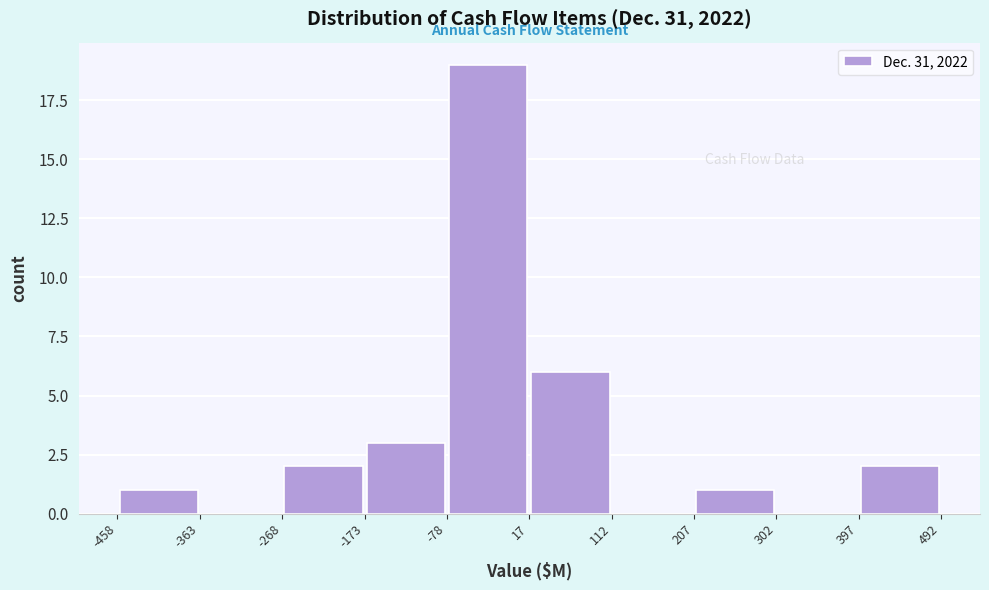

Over which range of the x-axis is the bar tallest?

-78 to 17